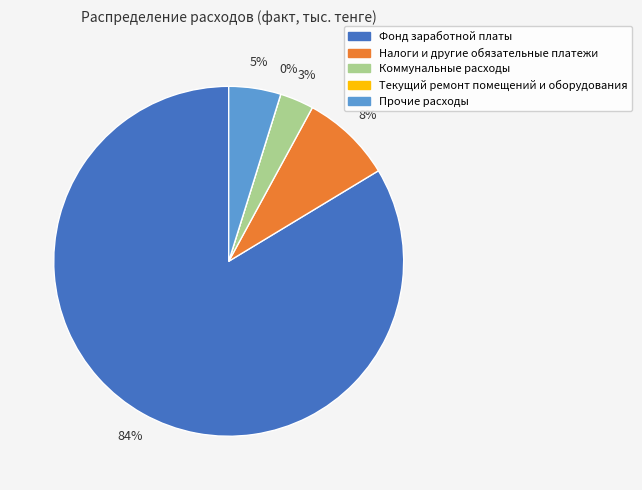

Which slice is the smallest?

Текущий ремонт помещений и оборудования